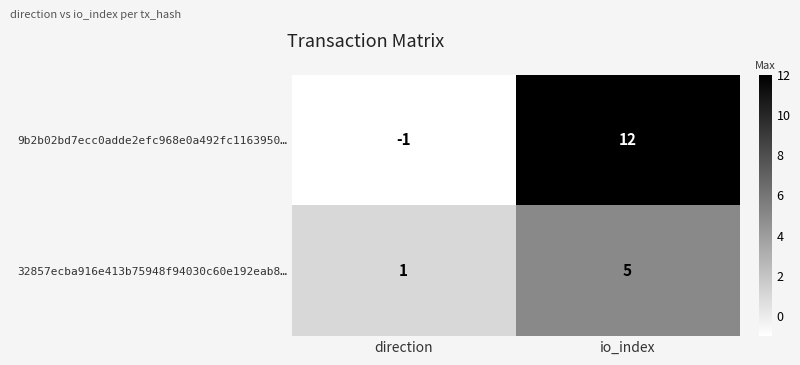

Count the number of categories in the chart.

2